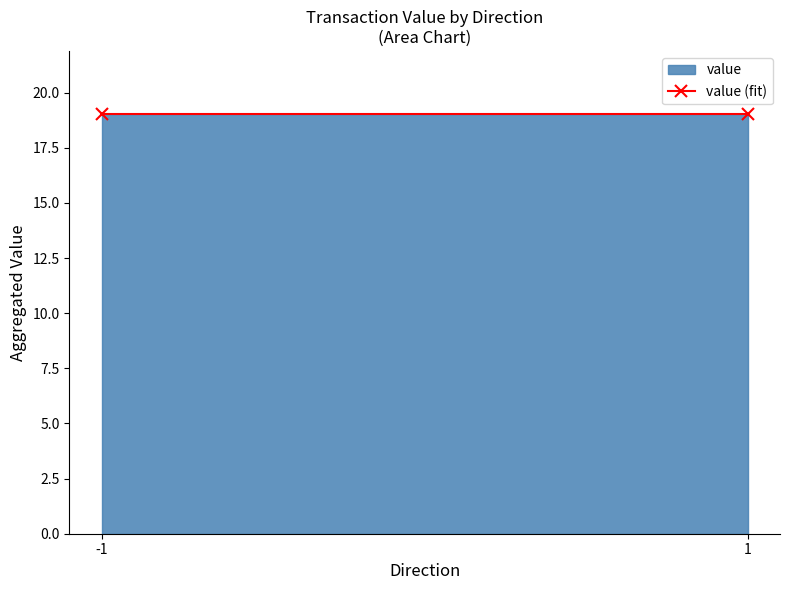

True or false: valid_mainchain has more than 2 interior local peaks.

False